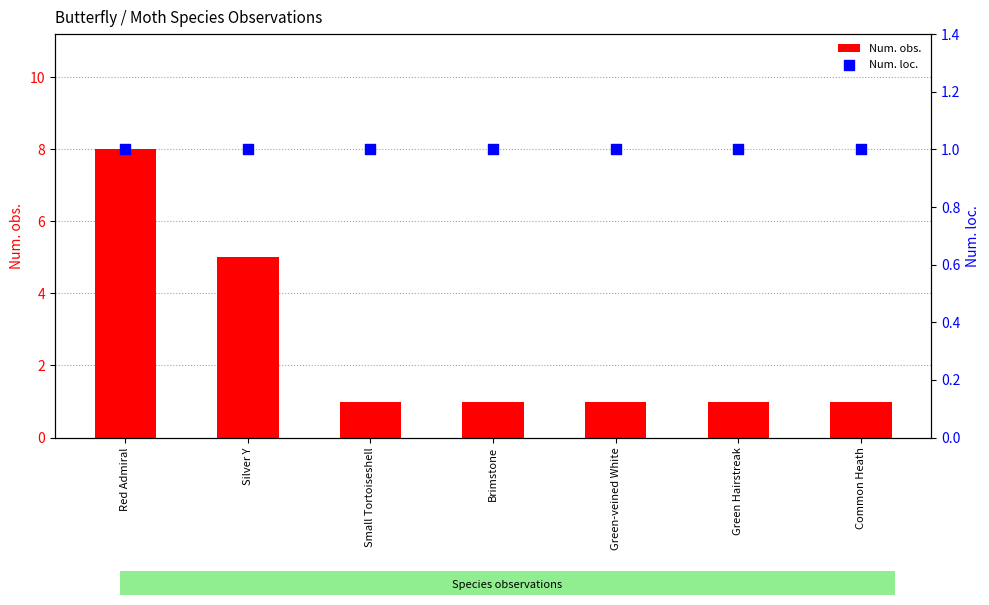

At how many categories does at least one series exceed 4?

2